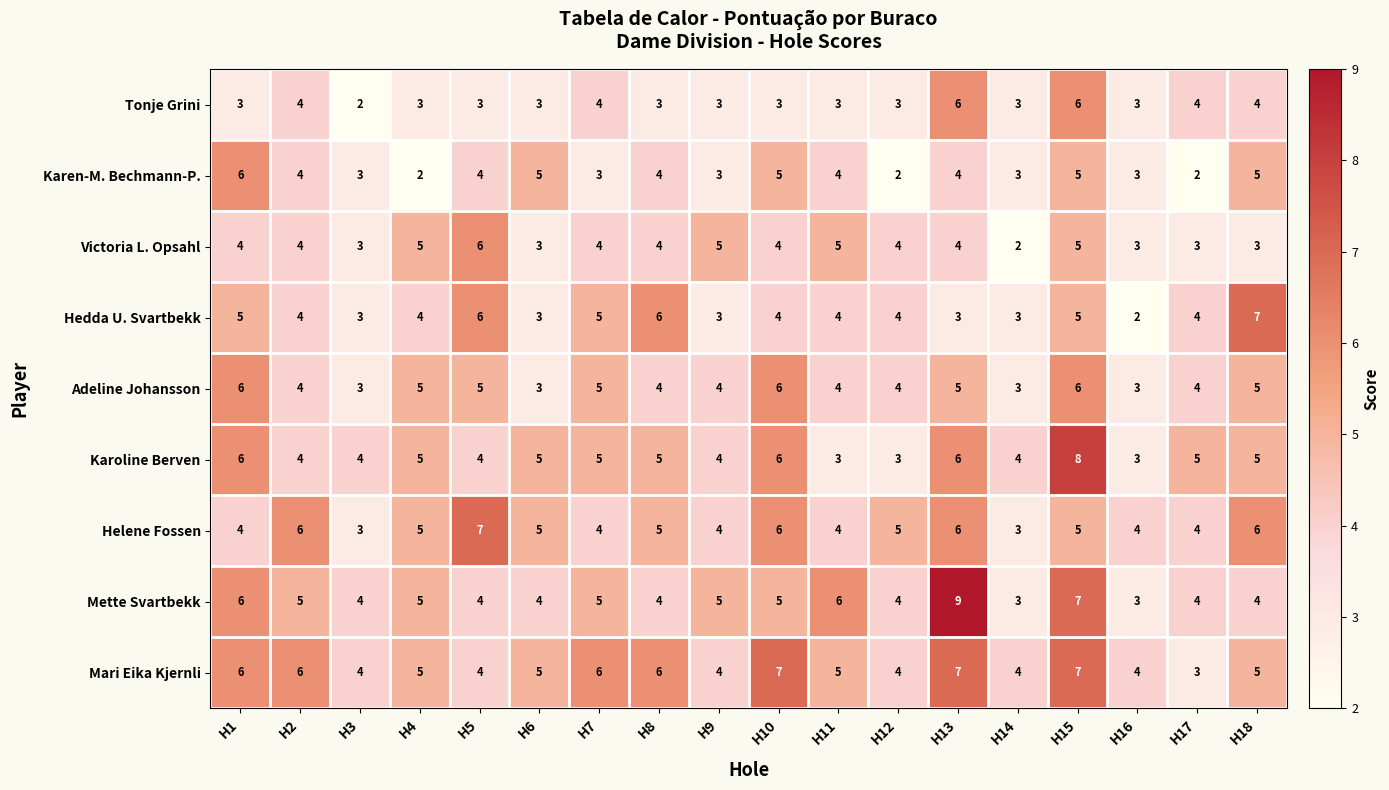

What is the spread (max minus min) of values at H12?

3